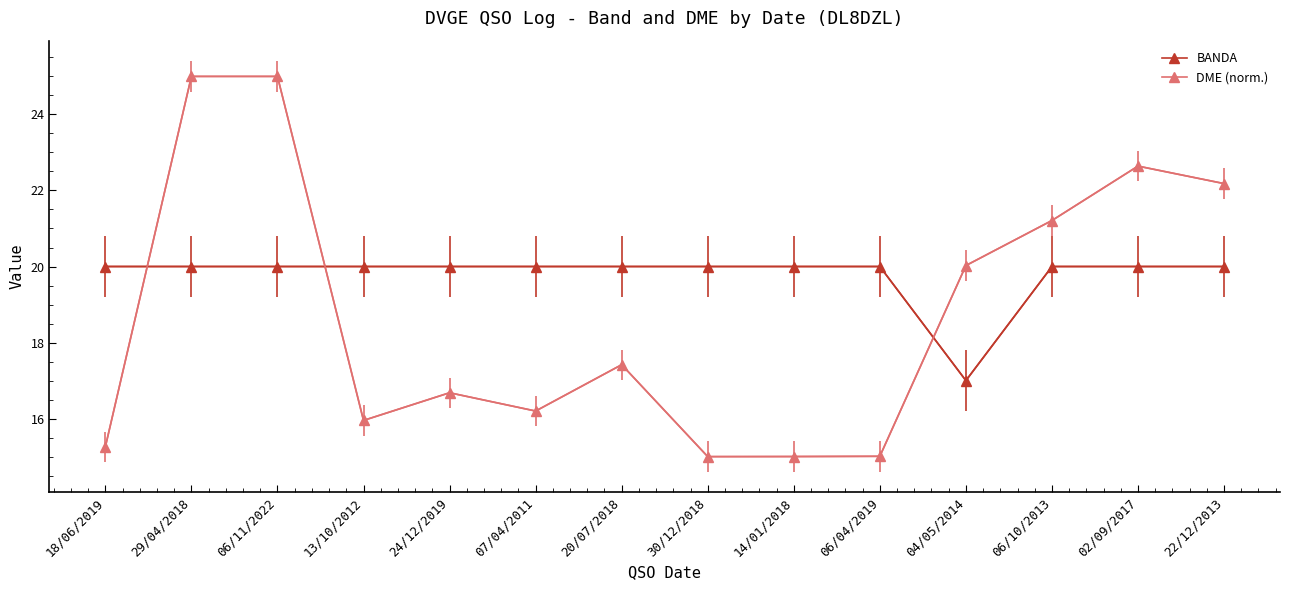

Is it true that BANDA equals 35.4 at 06/04/2019?

False